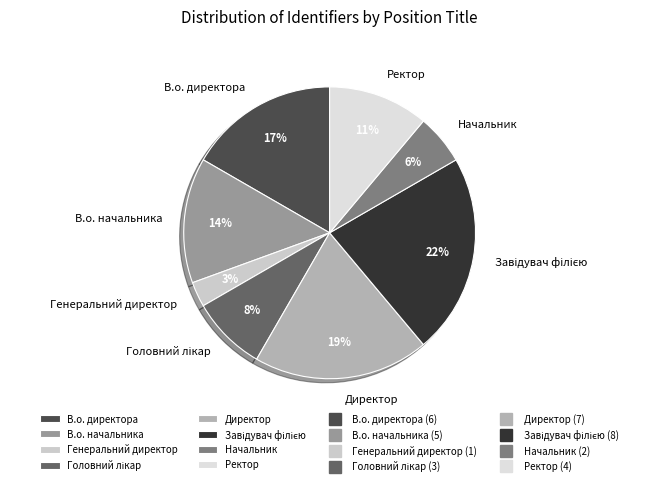

Is there a majority slice in this chart?

No